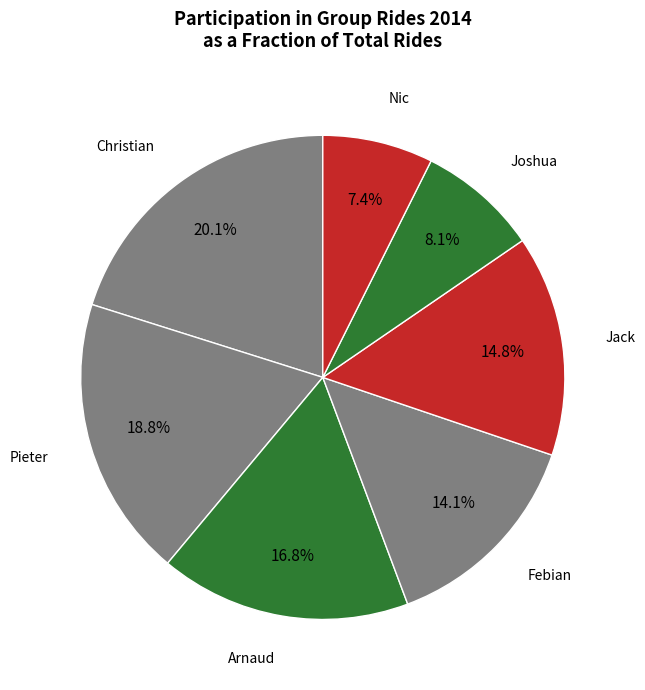

How many segments does this pie chart have?

7